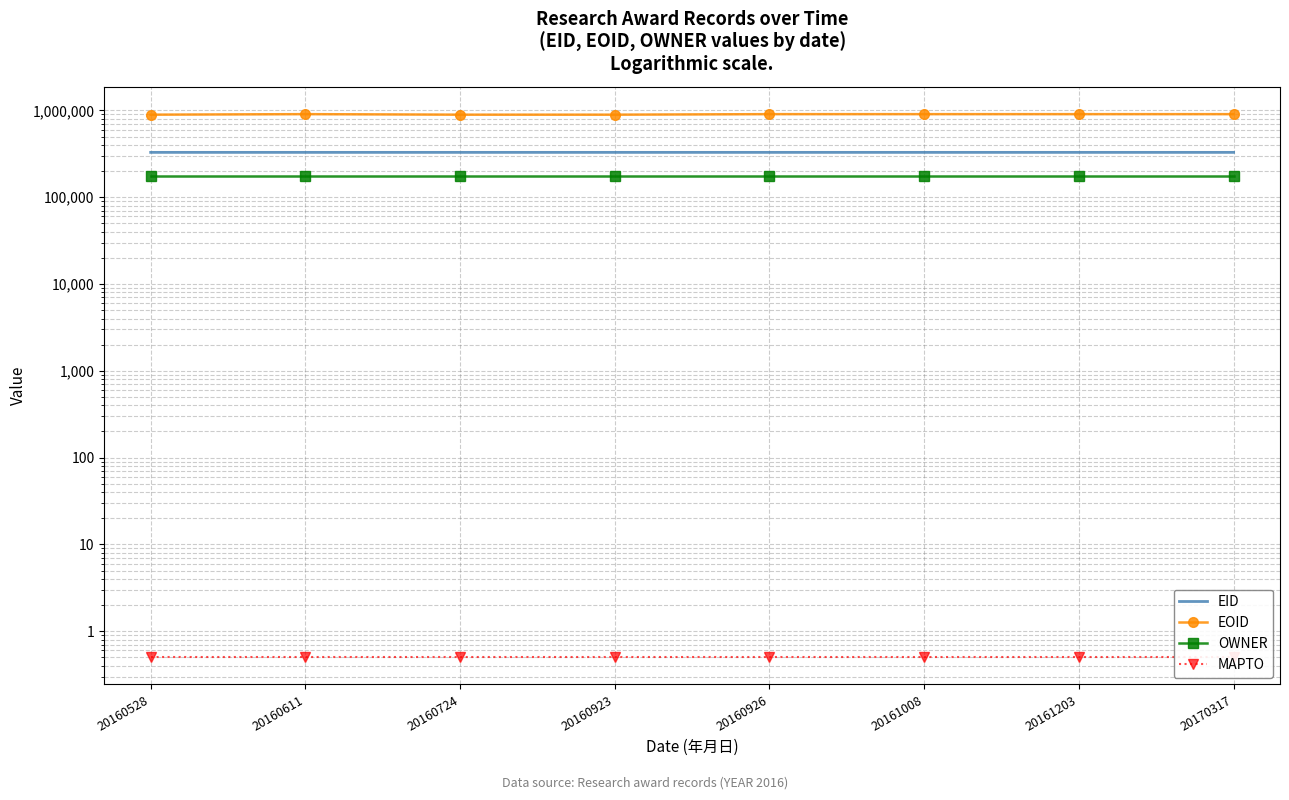

True or false: EOID and EID cross at least once.

False